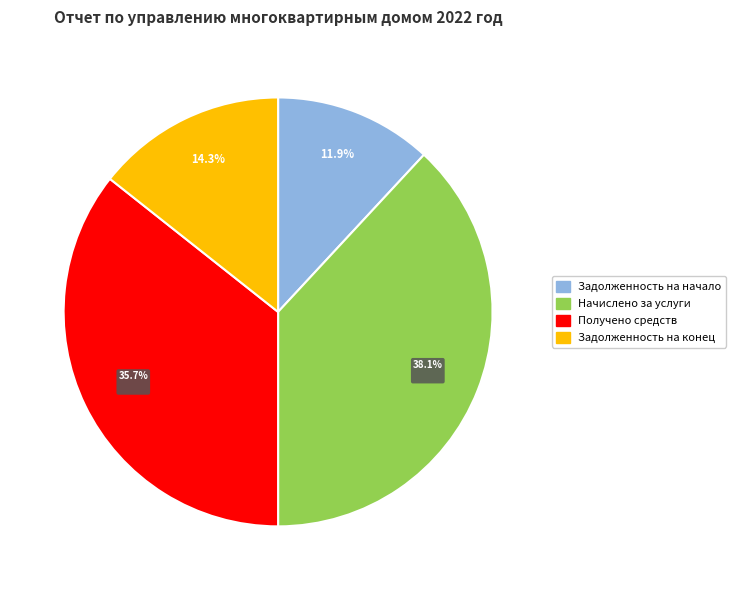

Is there a majority slice in this chart?

No